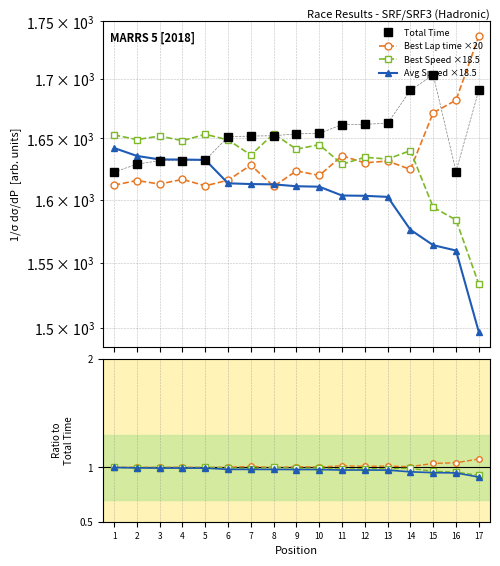

What is the greatest value displayed?

1703.6